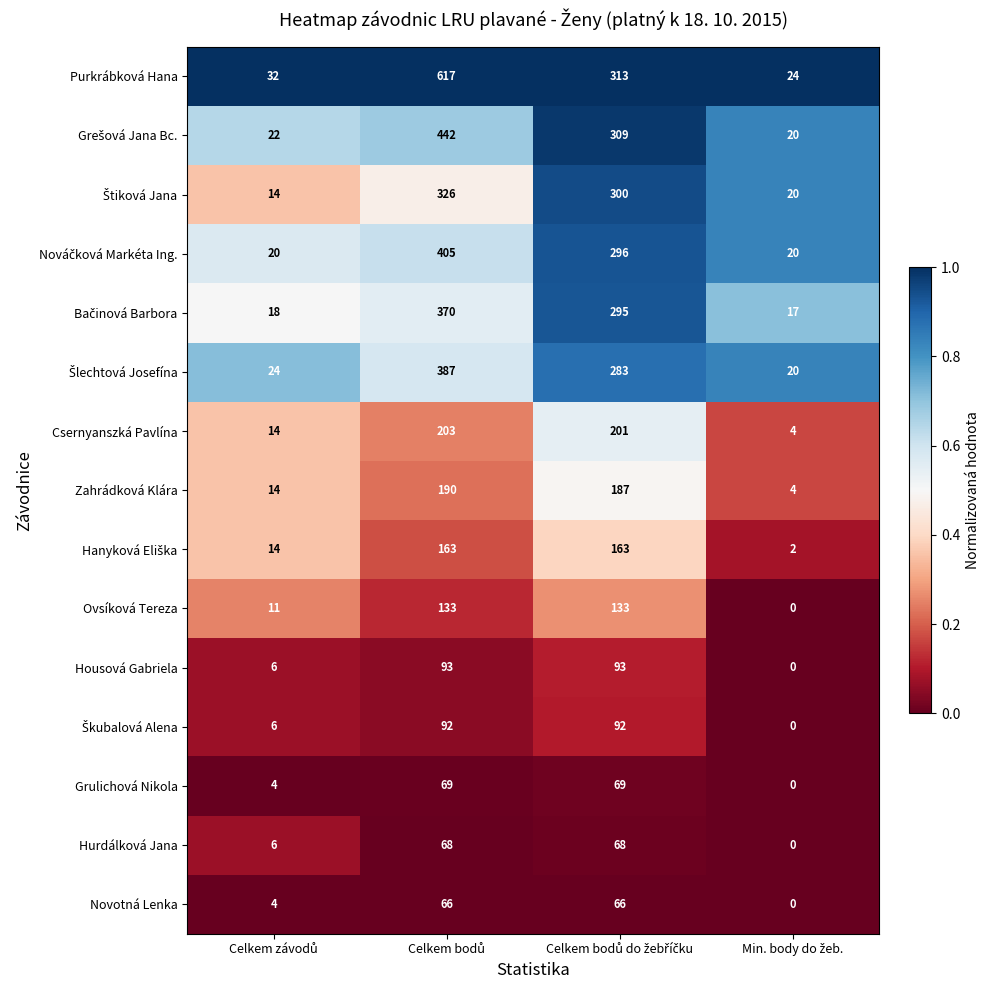

What is the average value of the Ovsíková Tereza series?

69